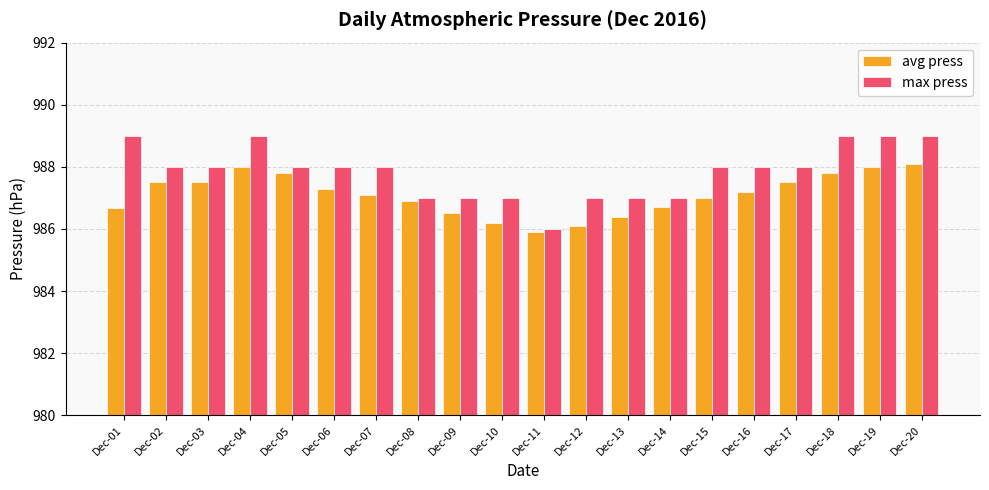

The value of max press at Dec-12 is 476.6. True or false?

False